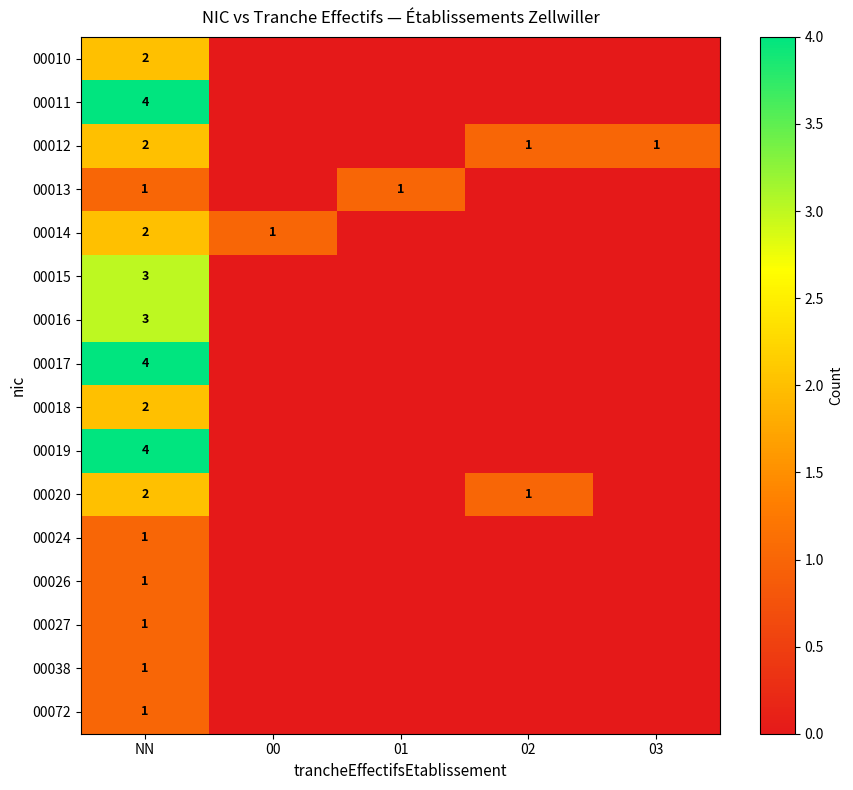

Which series changed the most between 01 and 02?

00012